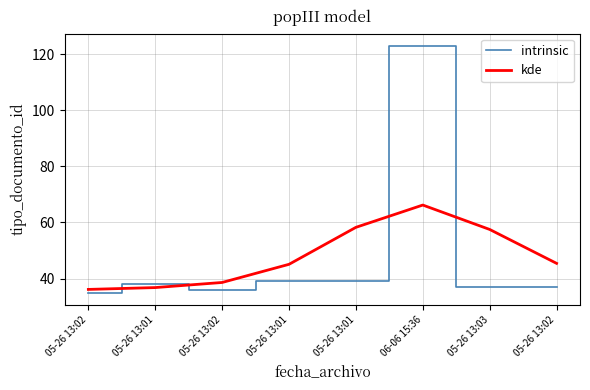

Is this an area chart (filled region under the line)?

No